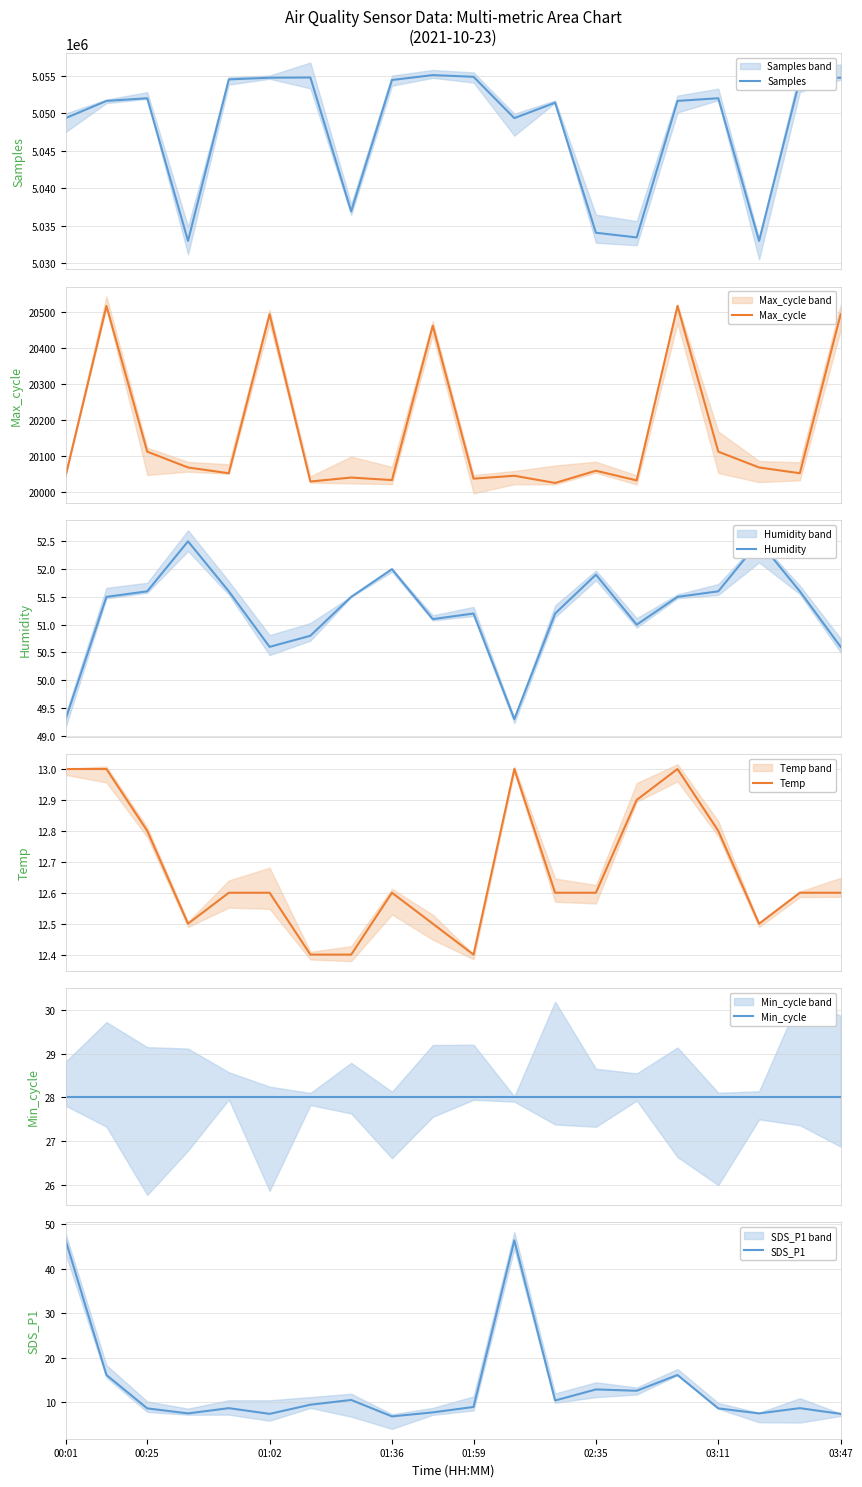

Count the number of categories in the chart.

20